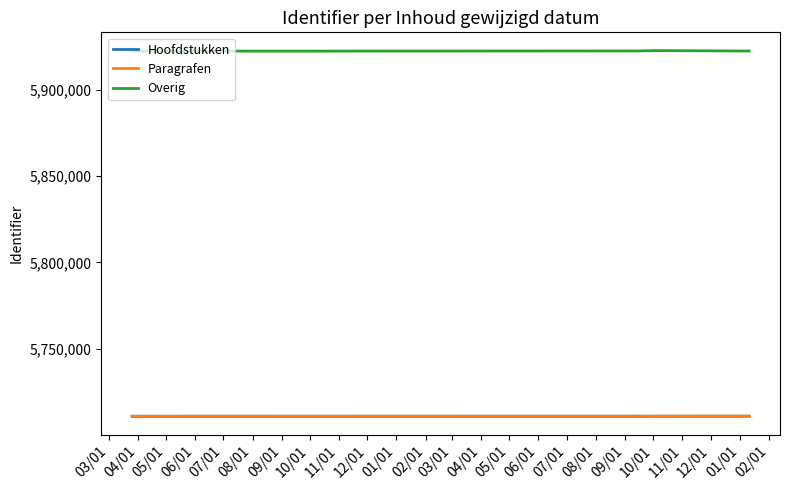

True or false: Hoofdstukken and Overig intersect in this chart.

False